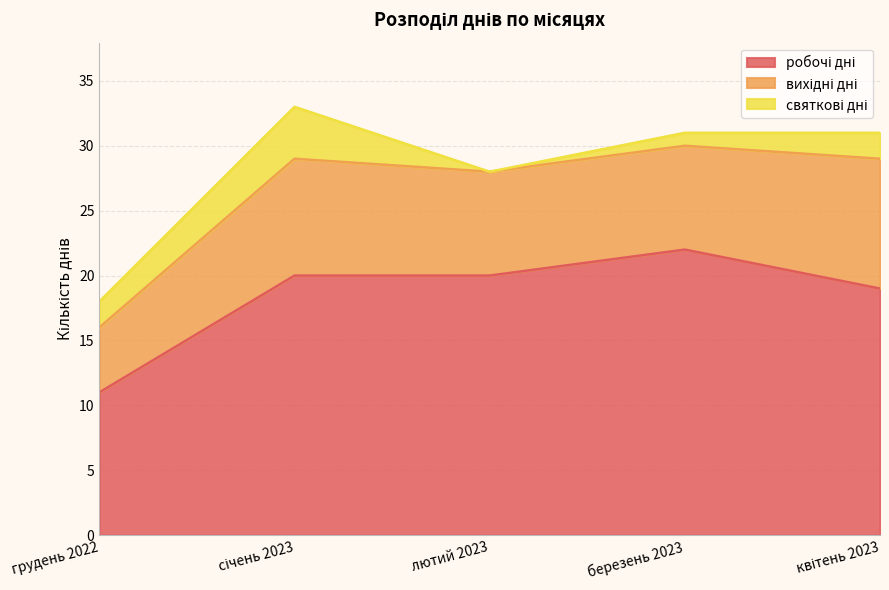

At січень 2023, list the series in order from largest to smallest.

робочі дні, вихідні дні, святкові дні